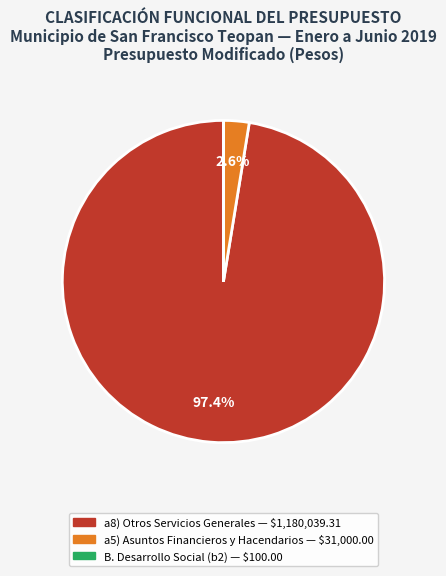

Does any single category account for the majority?

Yes